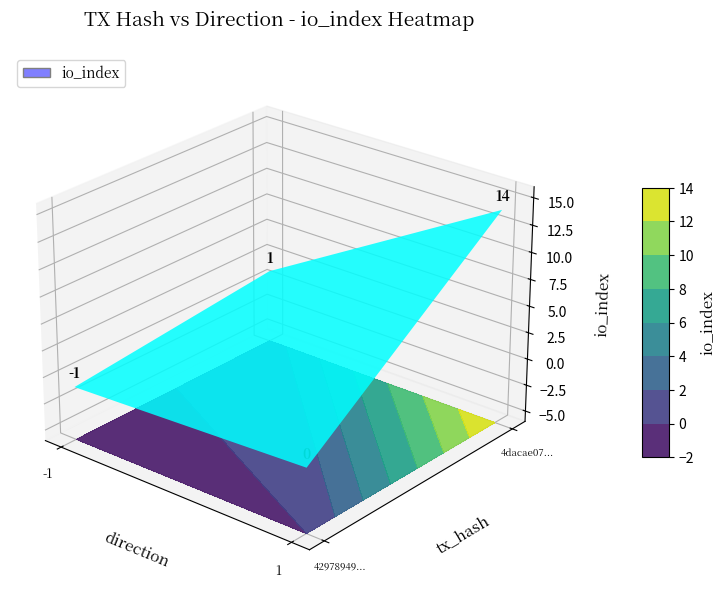

What is the maximum value shown in the chart?

14